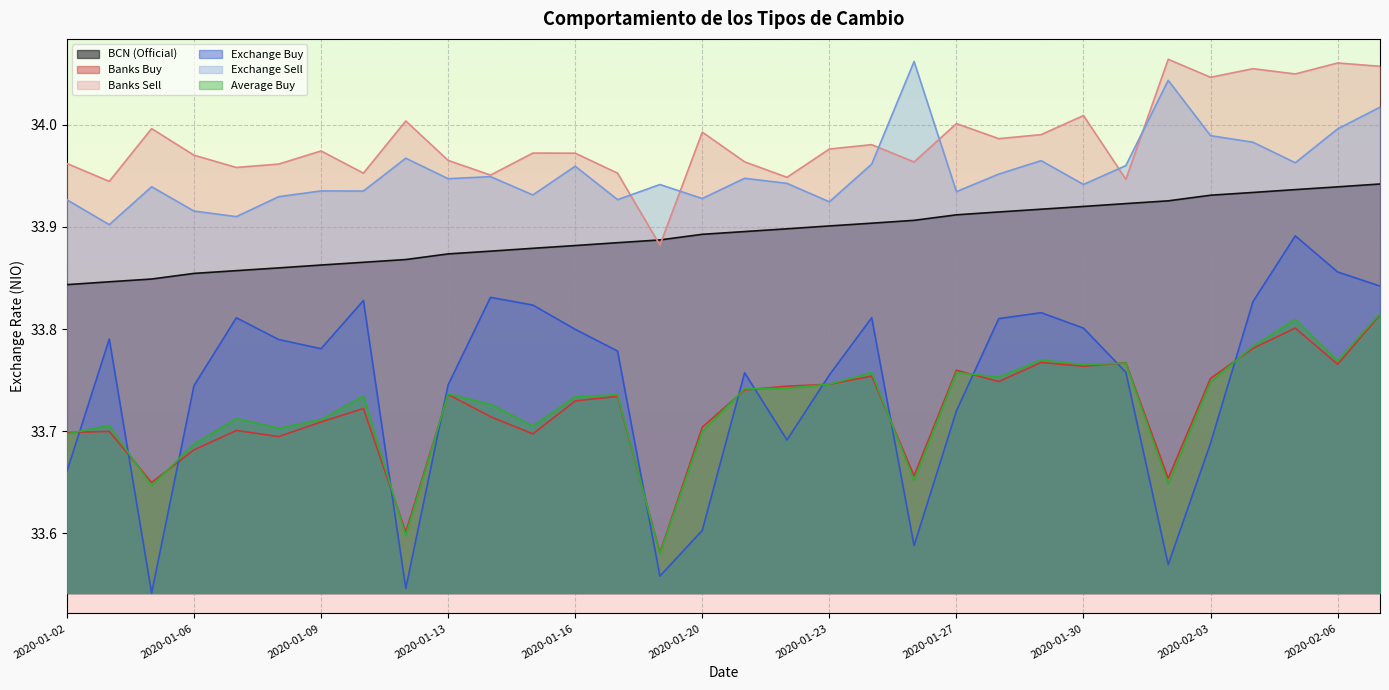

Is the value of BCN (Official) at 2020-01-13 greater than the value of Exchange Buy at 2020-01-14?

Yes